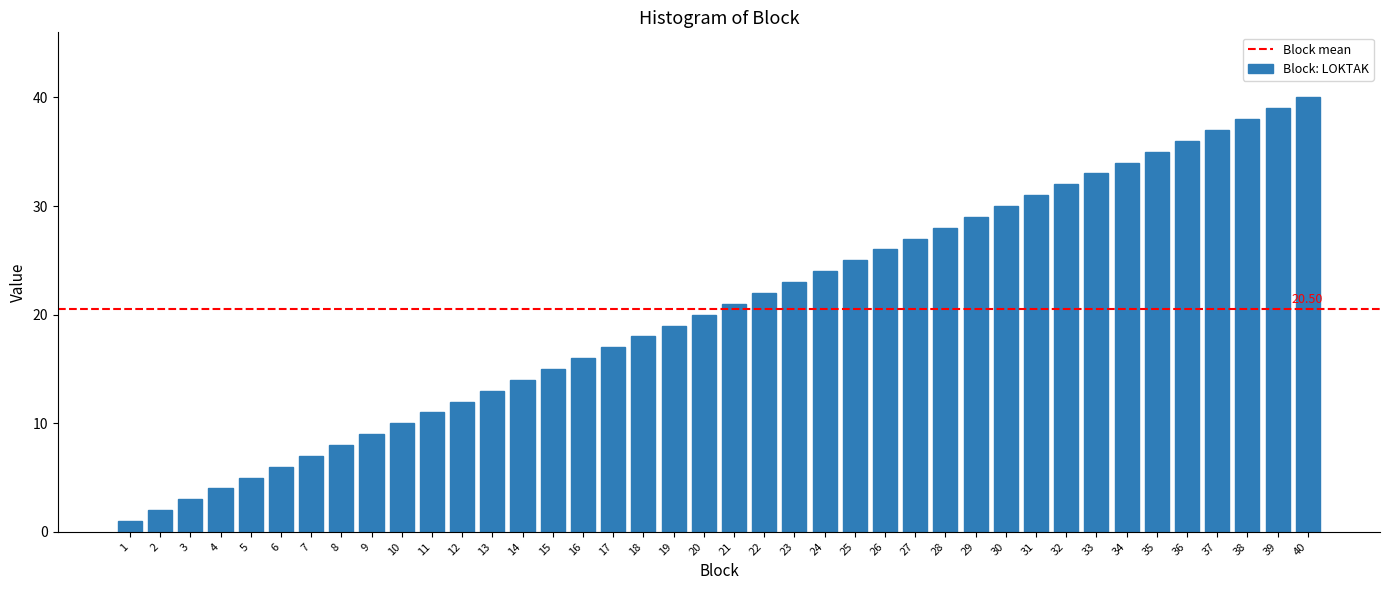

What is the ratio of the value at 13 to the value at 15?

0.9